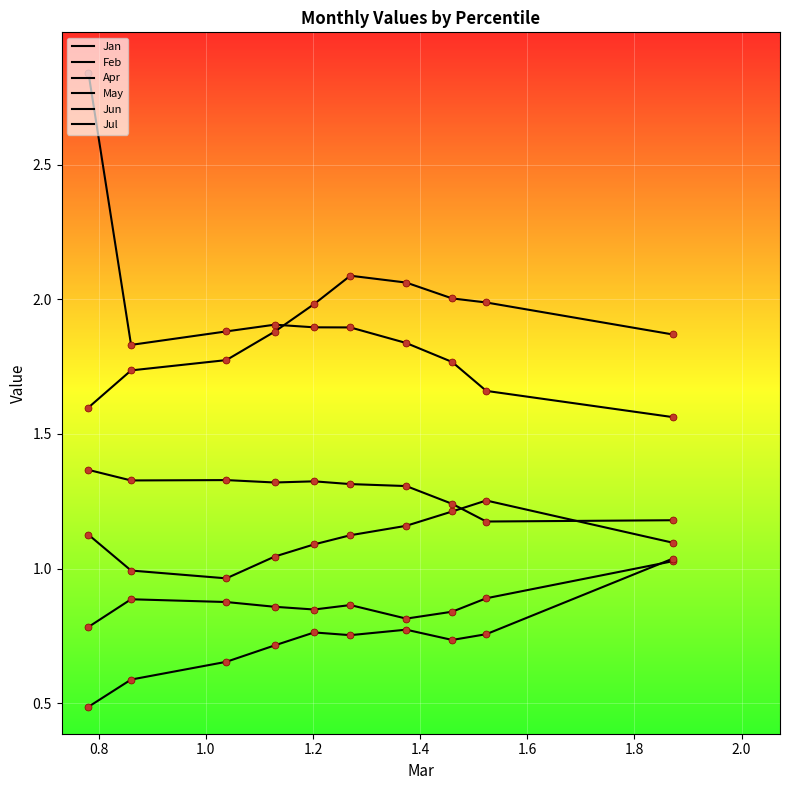

At how many categories does at least one series exceed 0?

10